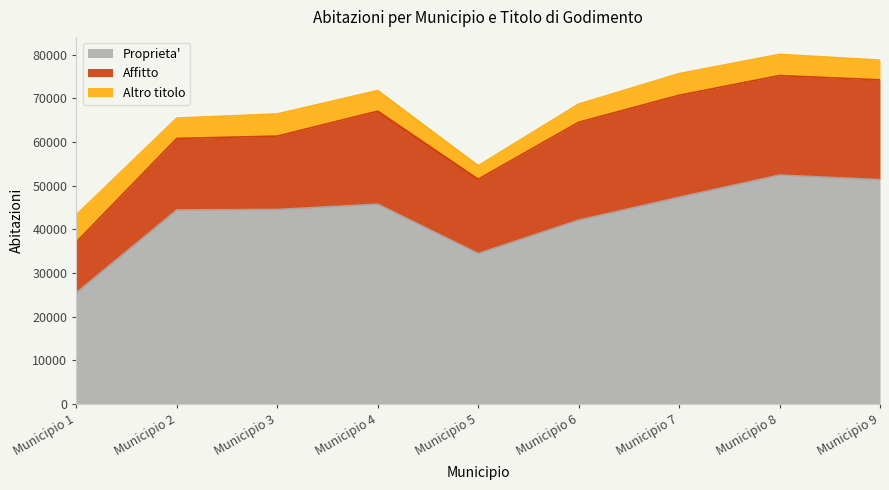

In Affitto, how many points are lower than both neighbors (excluding endpoints)?

2